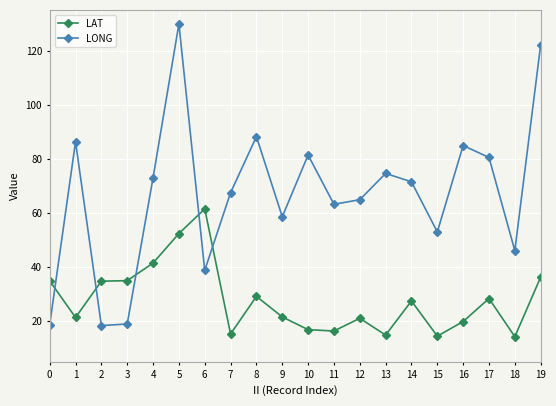

At which label does LONG reach its peak?

5